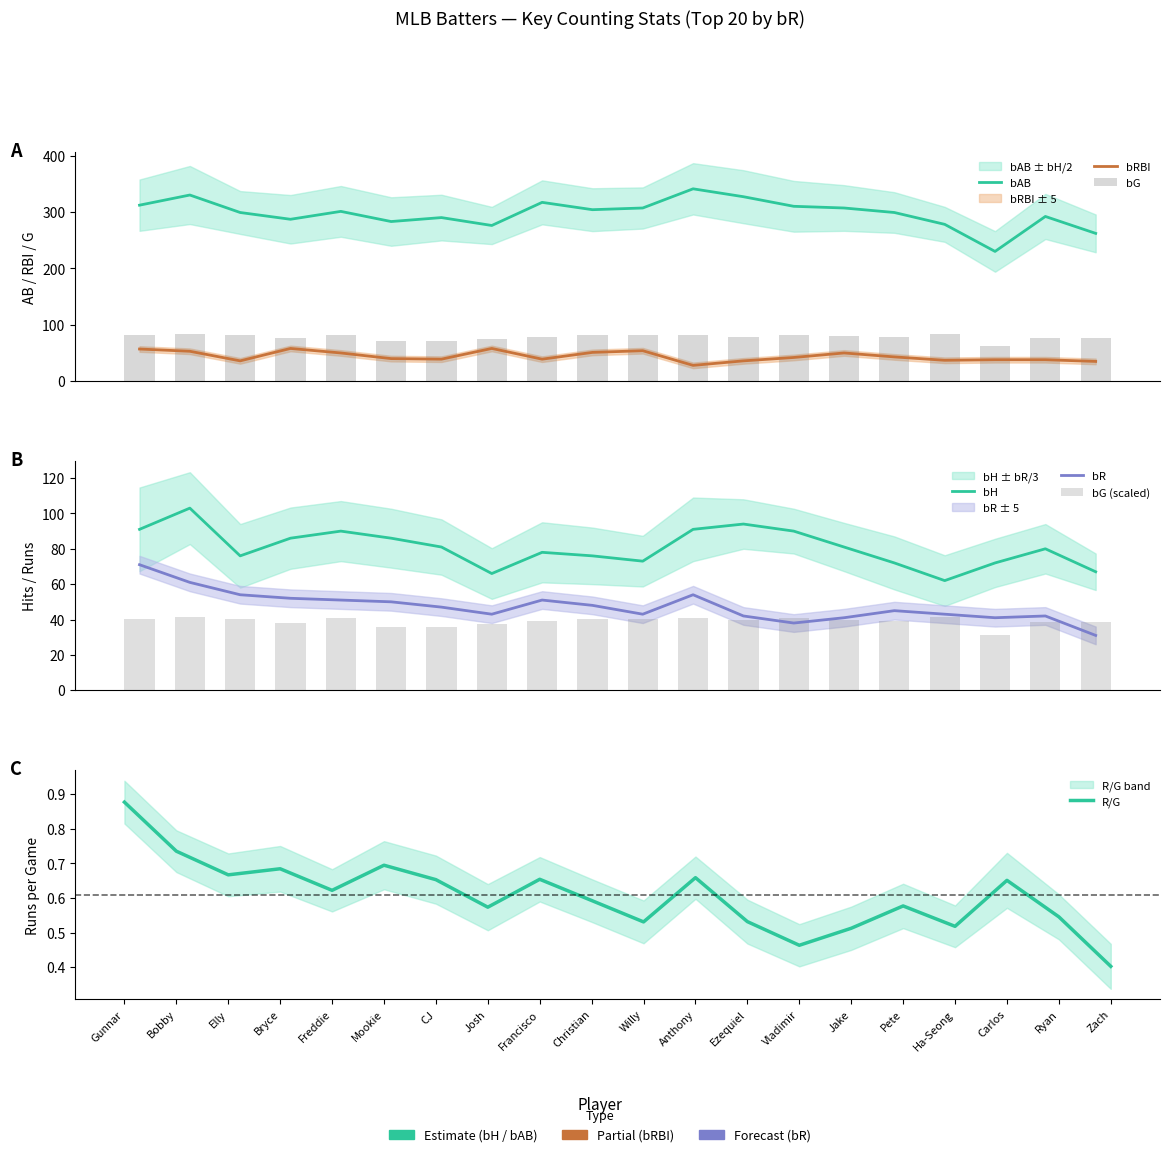

Reading left to right, what are all the values shown in this chart?

bG: 81	83	81	76	82	72	72	75	78	81	81	82	79	82	80	78	83	63	77	77
bAB: 312	330	299	287	301	283	290	276	317	304	307	341	327	310	307	299	278	230	292	262
bH: 91	103	76	86	90	86	81	66	78	76	73	91	94	90	81	72	62	72	80	67
bR: 71	61	54	52	51	50	47	43	51	48	43	54	42	38	41	45	43	41	42	31
bRBI: 57	53	36	58	50	40	39	58	39	51	54	28	36	42	50	43	37	38	38	35